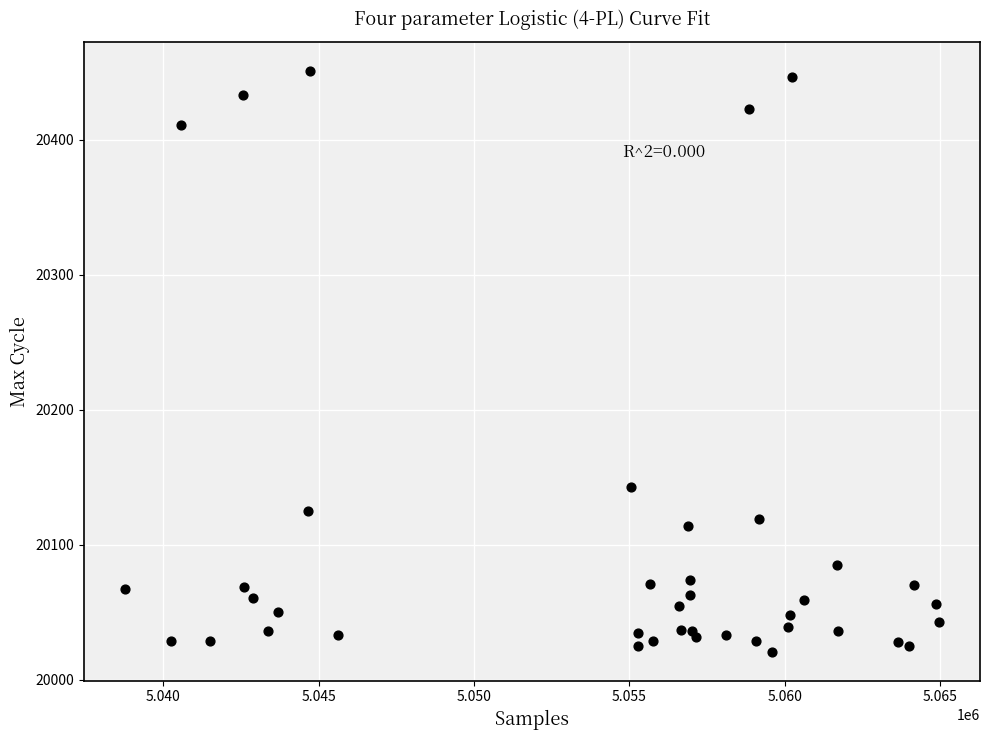

What Y value in the scatter plot is closest to 20236?

20143